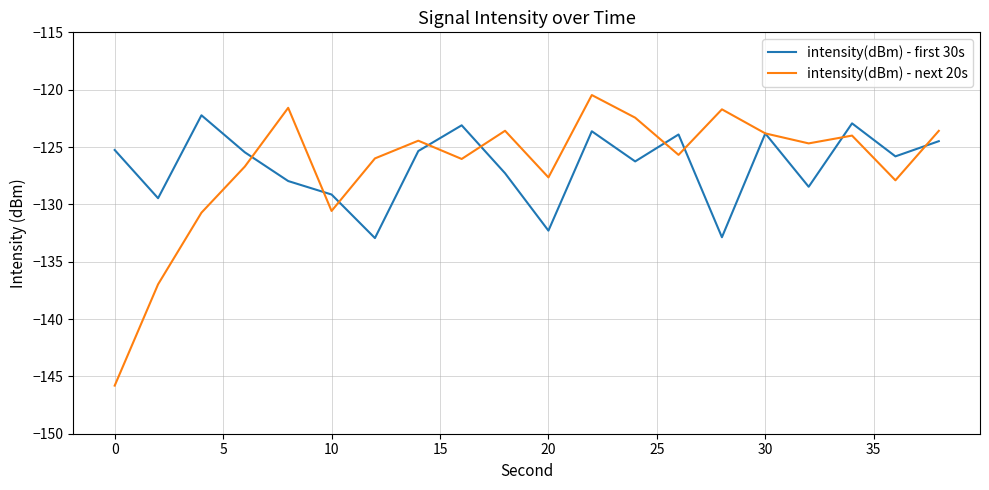

What is the greatest value displayed?

-120.5